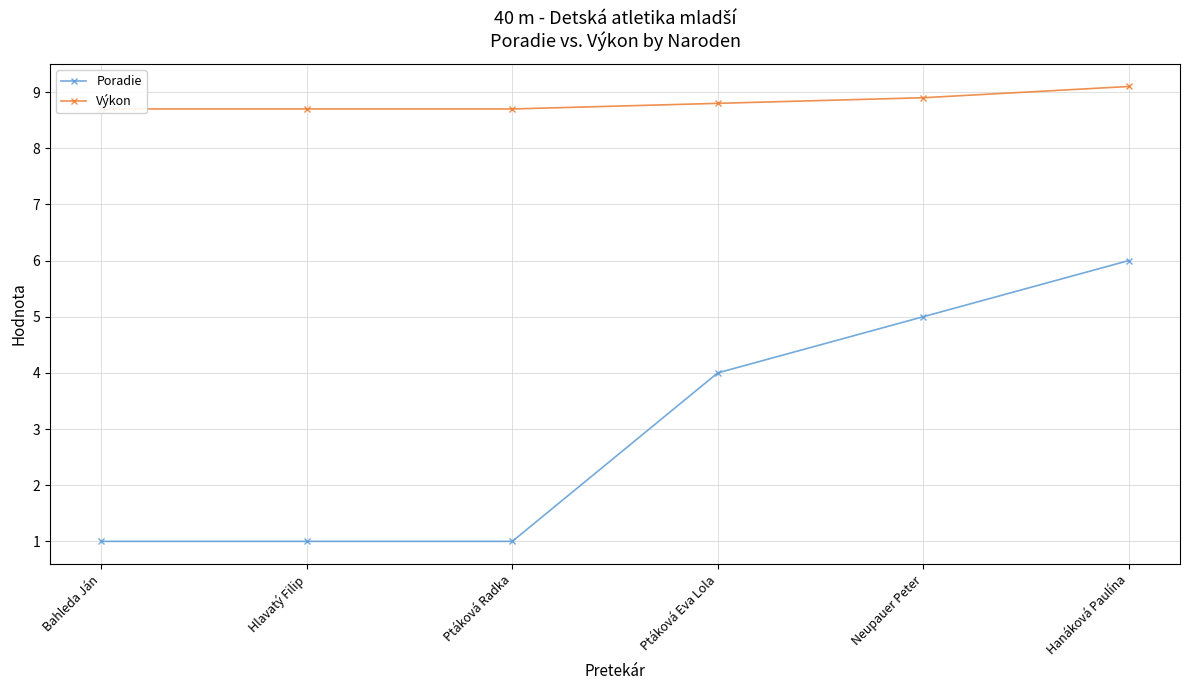

List the labels in order of Výkon value, smallest first.

Bahleda Ján, Hlavatý Filip, Ptáková Radka, Ptáková Eva Lola, Neupauer Peter, Hanáková Paulína